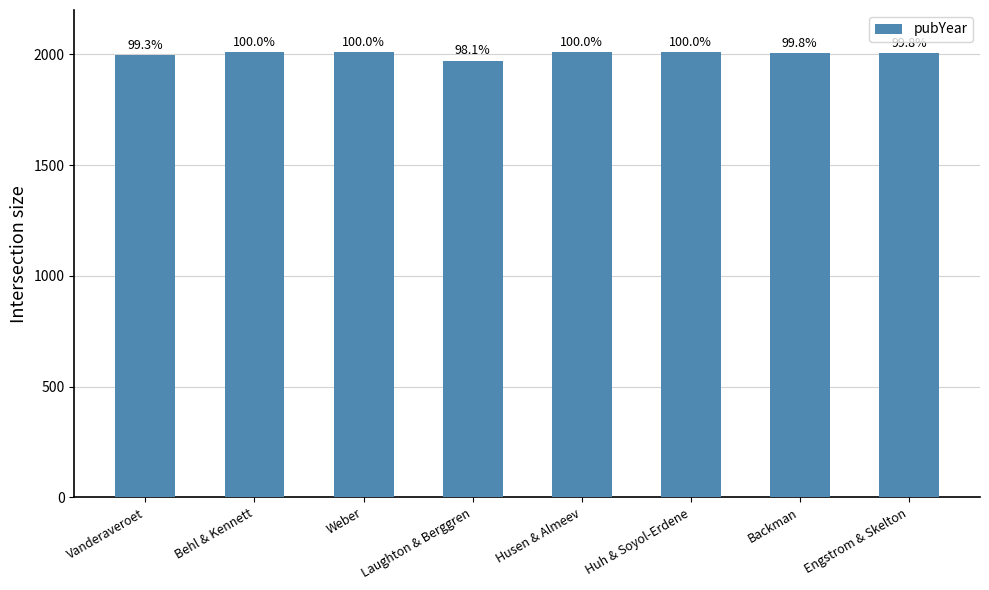

What is the ratio of the value at Vanderaveroet to the value at Huh & Soyol-Erdene?

1.0